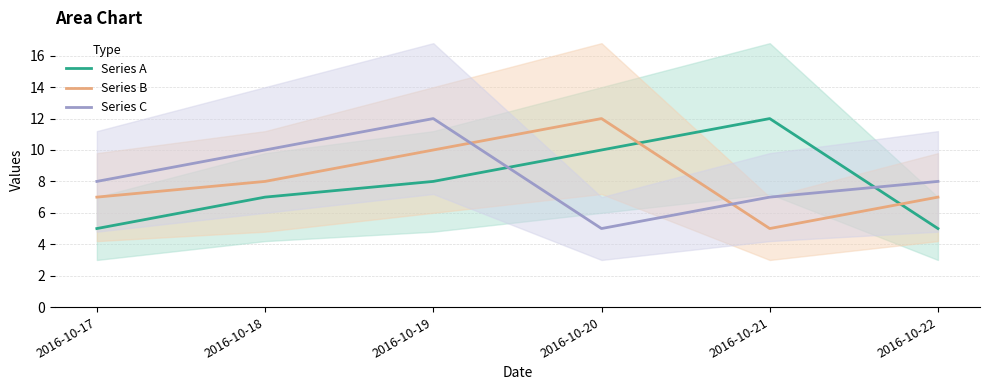

How many categories are shown in the chart?

6